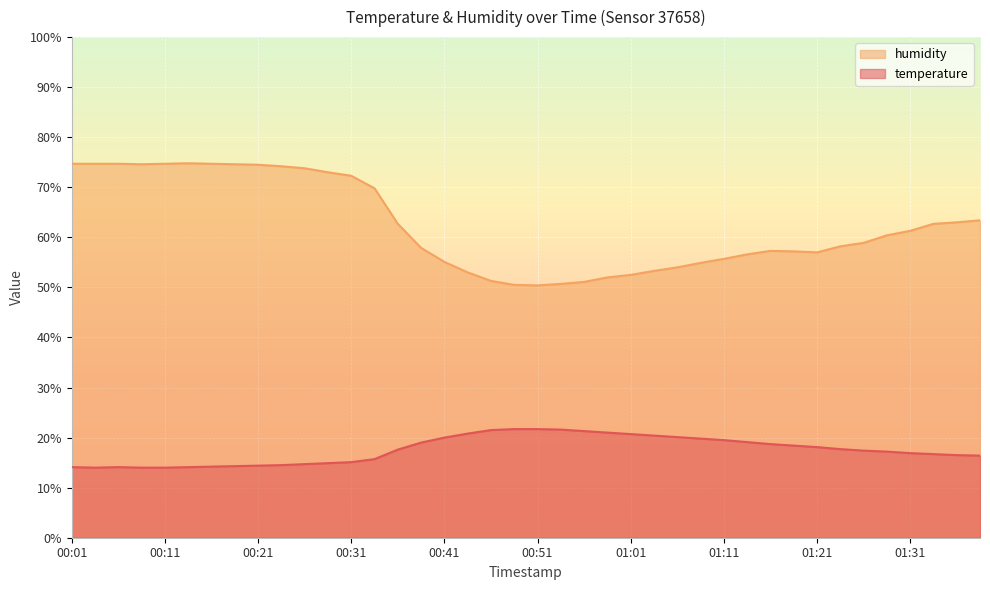

Which category has the highest value in the temperature series?

00:48